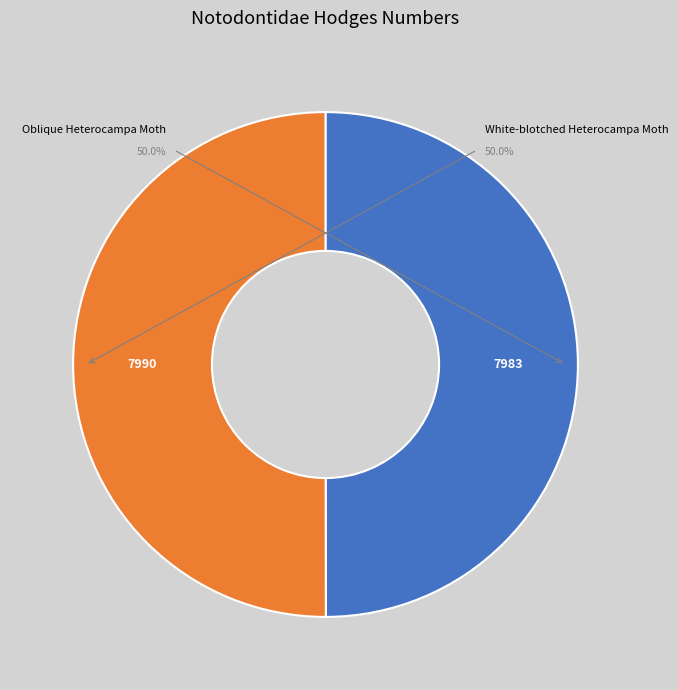

What is the total percentage of Oblique Heterocampa Moth and White-blotched Heterocampa Moth?

100.0%